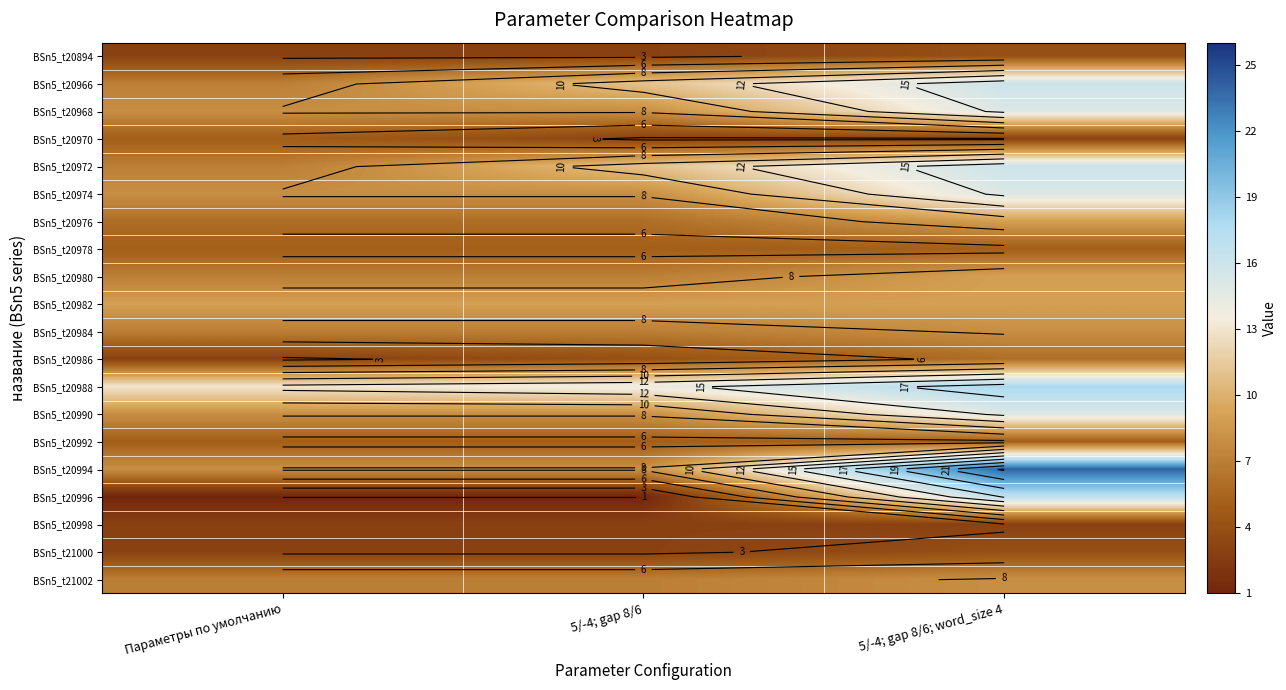

The value of BSn5_t20976 at Параметры по умолчанию is 2. True or false?

False